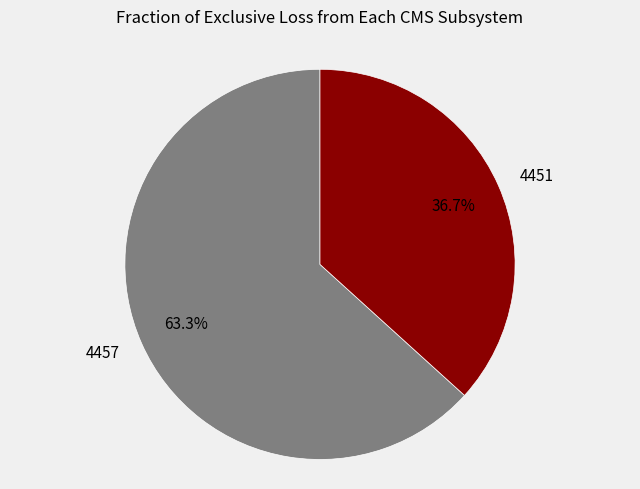

Is it true that 4457 is 75% of the pie?

False